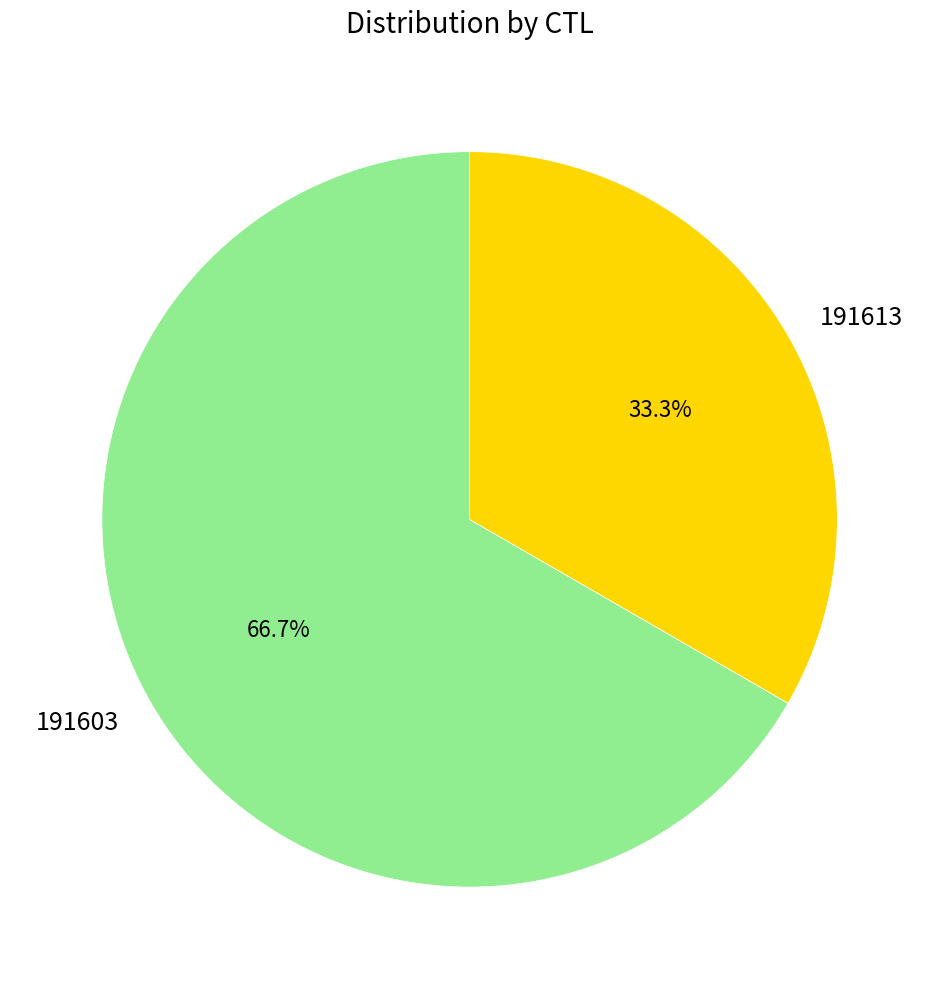

Which has a higher value, 191613 or 191603?

191603